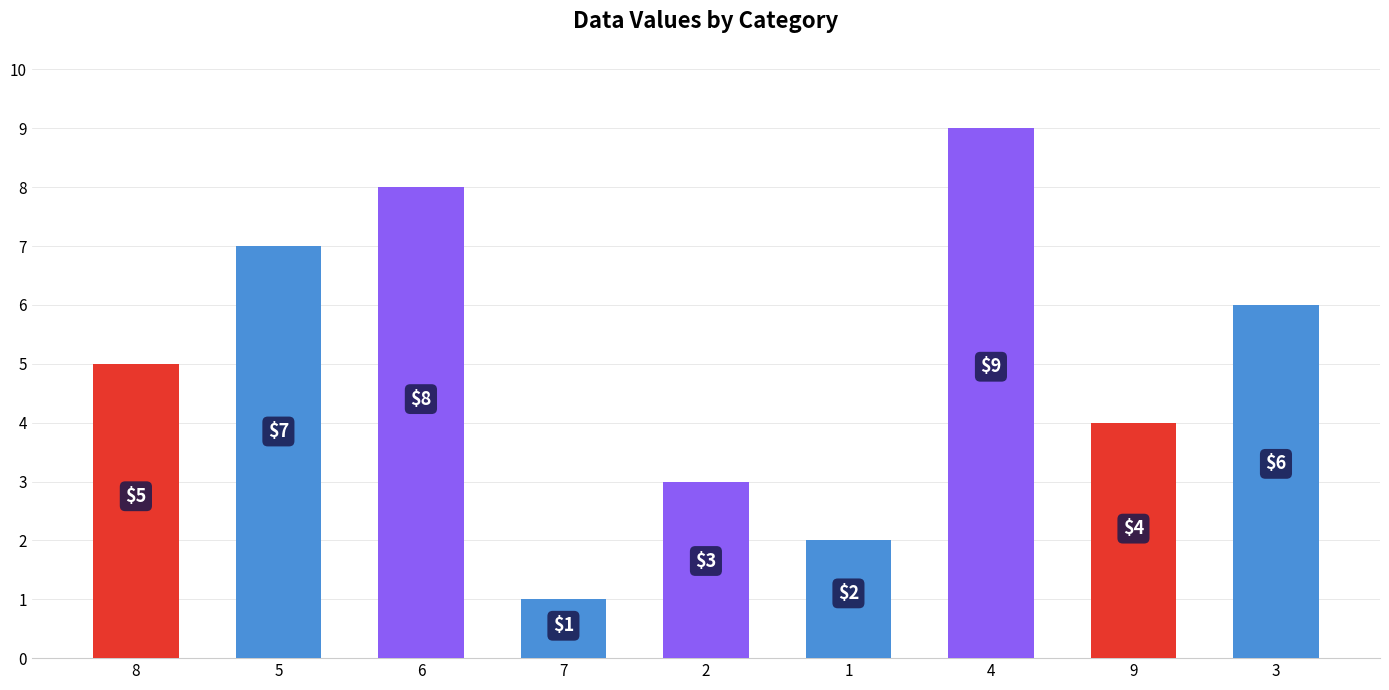

What position from the right is 8?

9